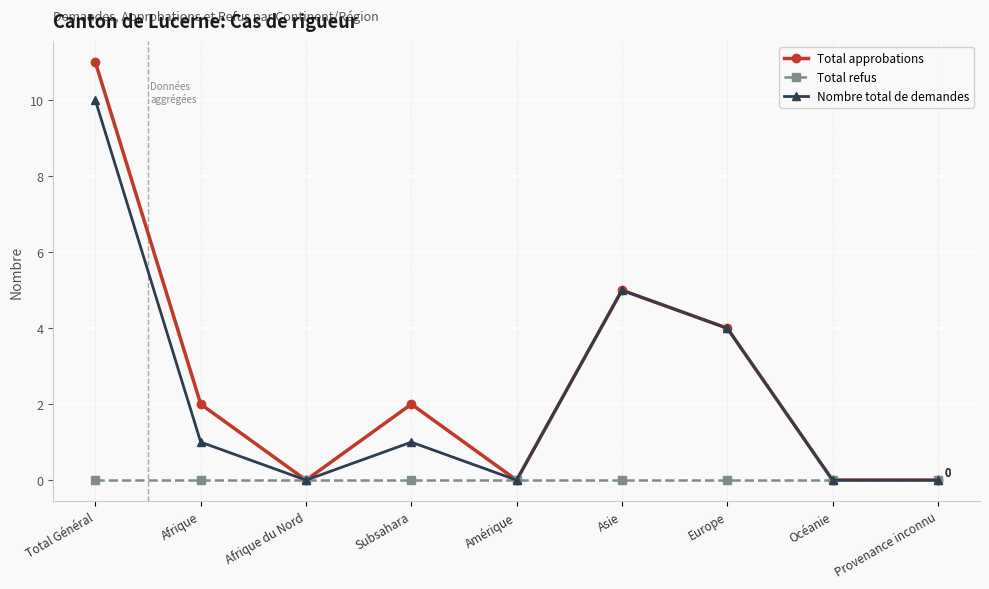

What position from the left is Afrique du Nord?

3